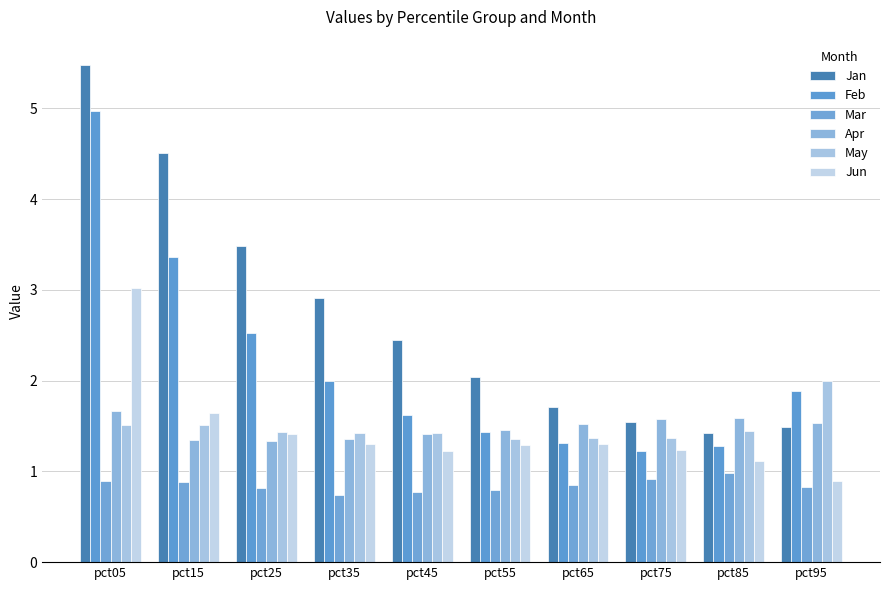

At which label is Apr closest to 1?

pct25